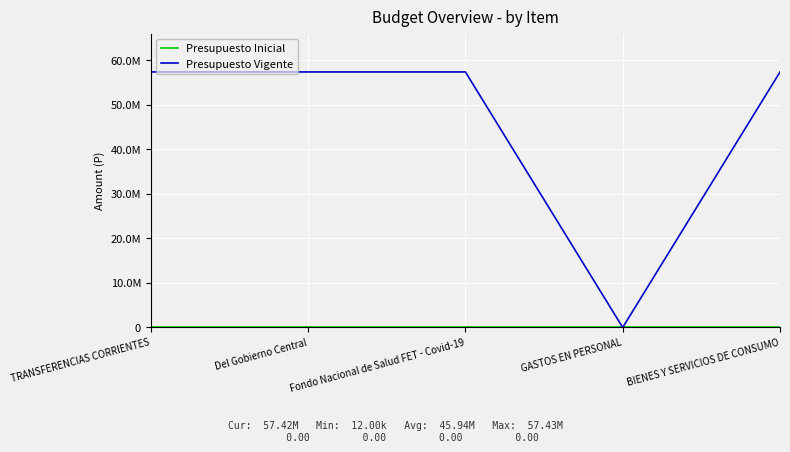

What is the label of the 4th point from the left?

GASTOS EN PERSONAL